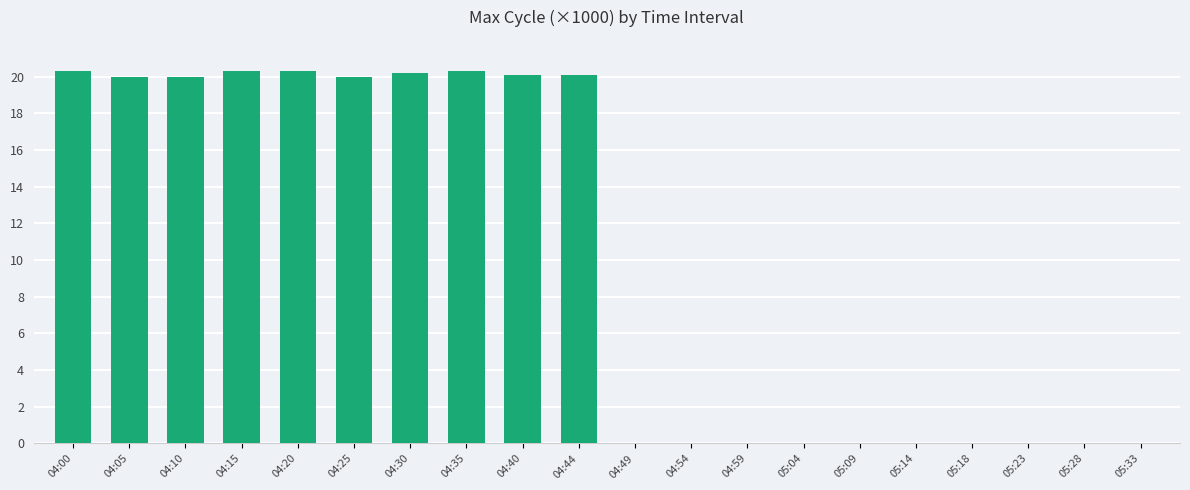

Is it true that the value at 04:00 is 20.3?

True